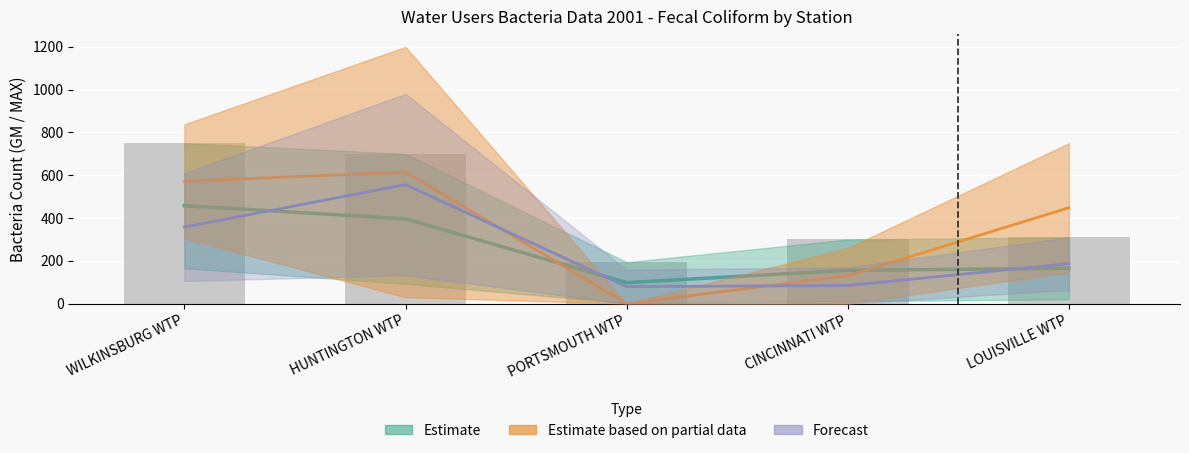

Are the bars horizontal?

No